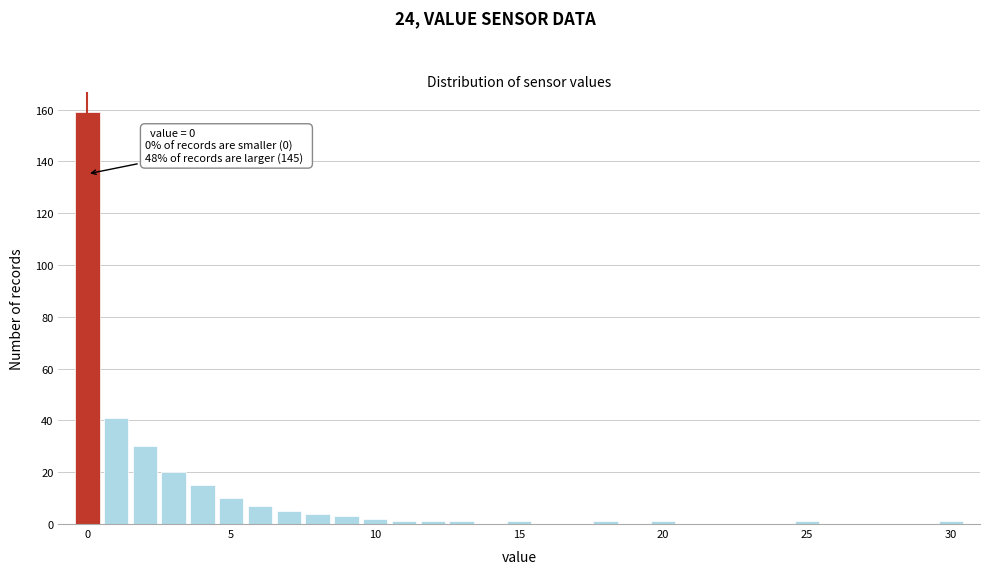

Read against the x-axis, roughly where is the centre of the tallest bar?

0.0